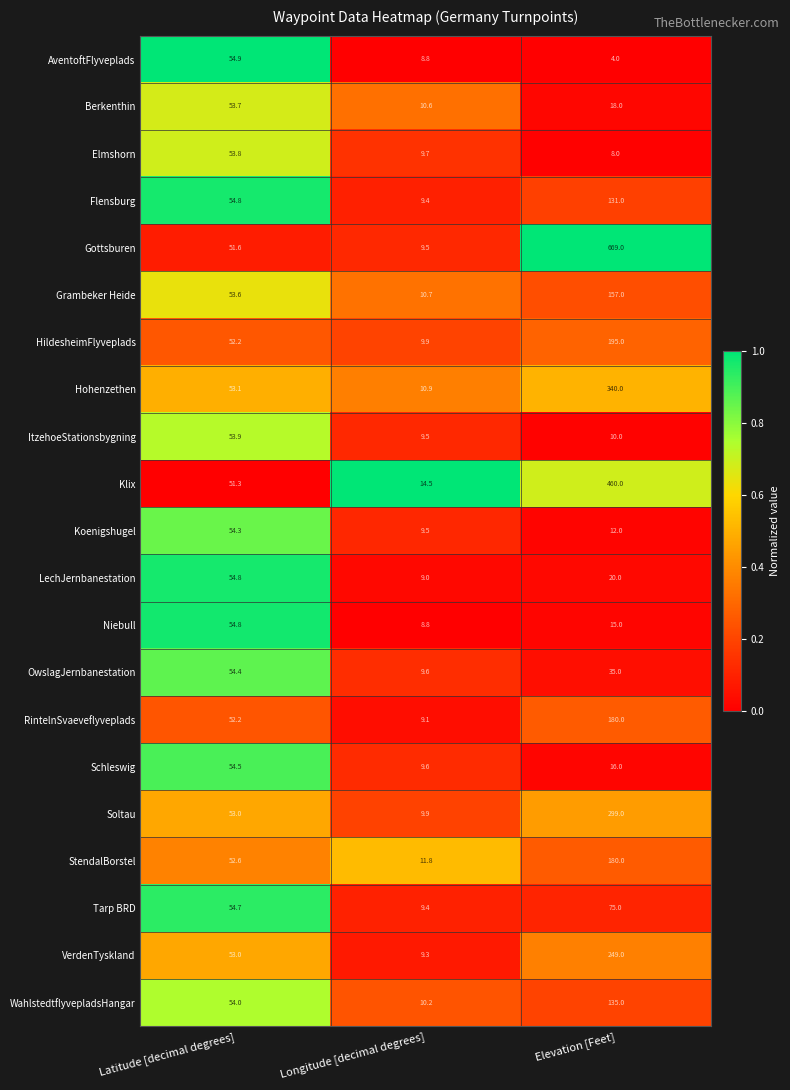

What is the sum of the Grambeker Heide values at Longitude [decimal degrees] and Latitude [decimal degrees]?

64.3